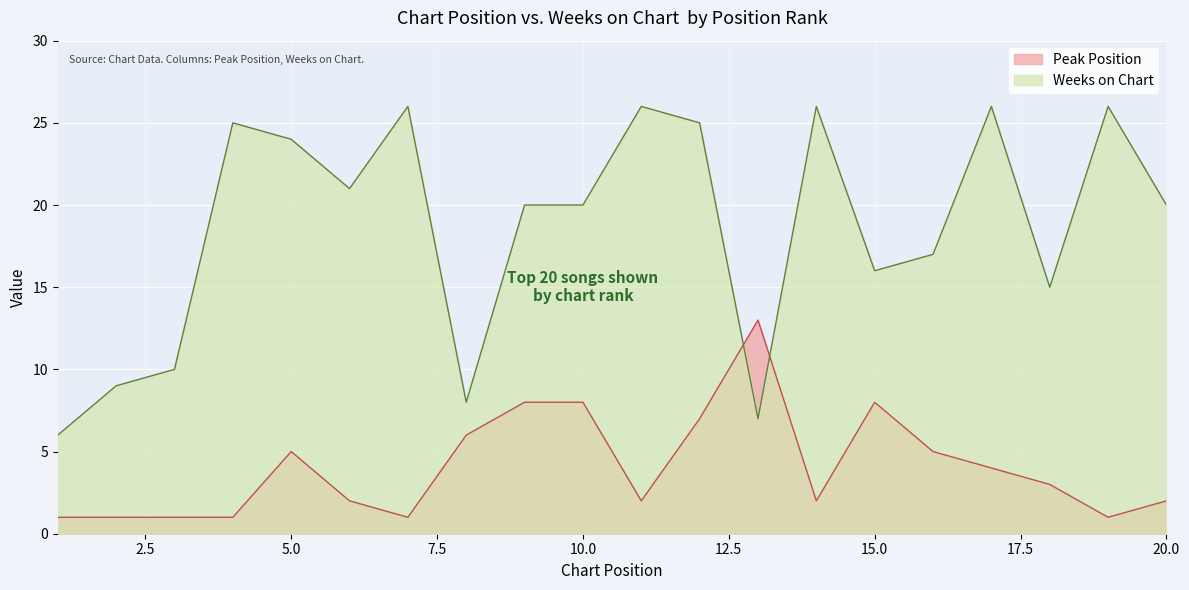

Rank the series by their average value, from lowest to highest.

Peak Position, Weeks on Chart